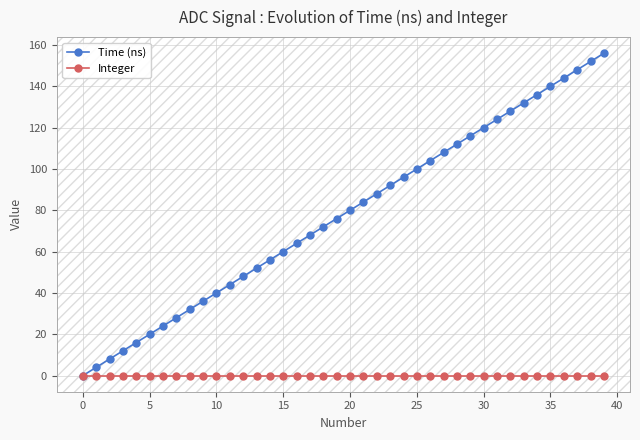

Rank the series by their maximum value, from lowest to highest.

Integer, Time (ns)